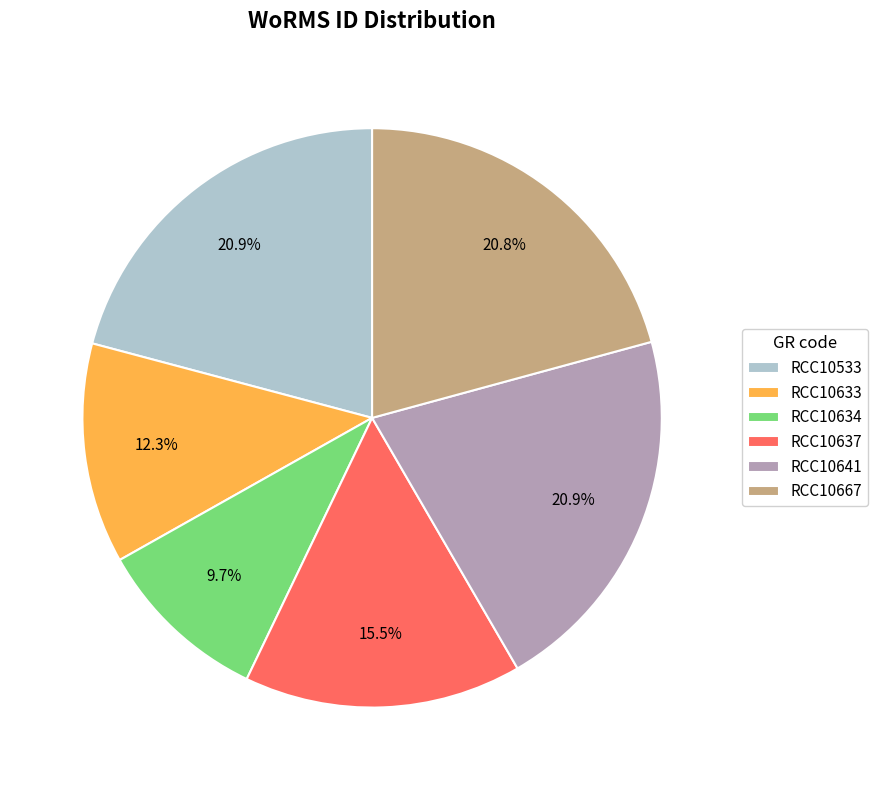

Which has a higher value, RCC10634 or RCC10641?

RCC10641